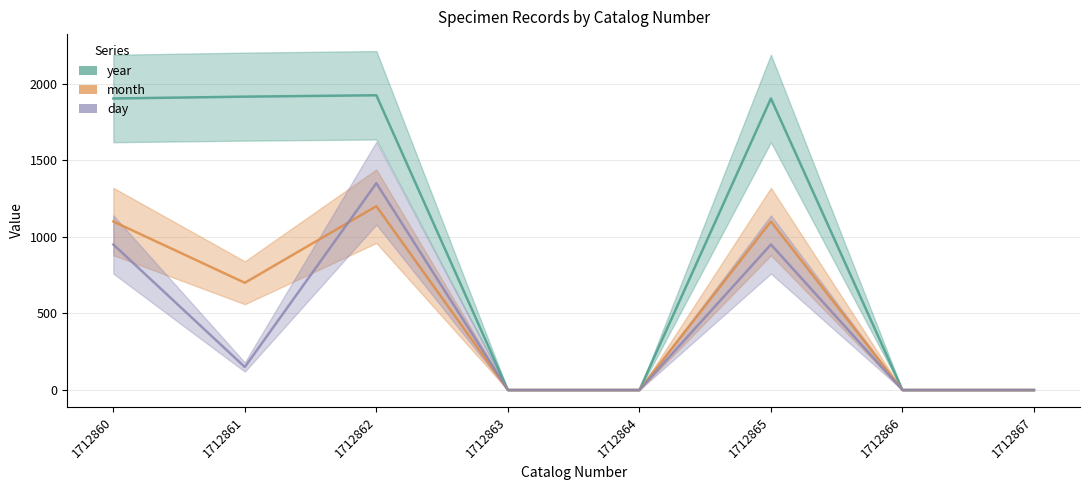

Is it true that day equals 775 at 1712864?

False